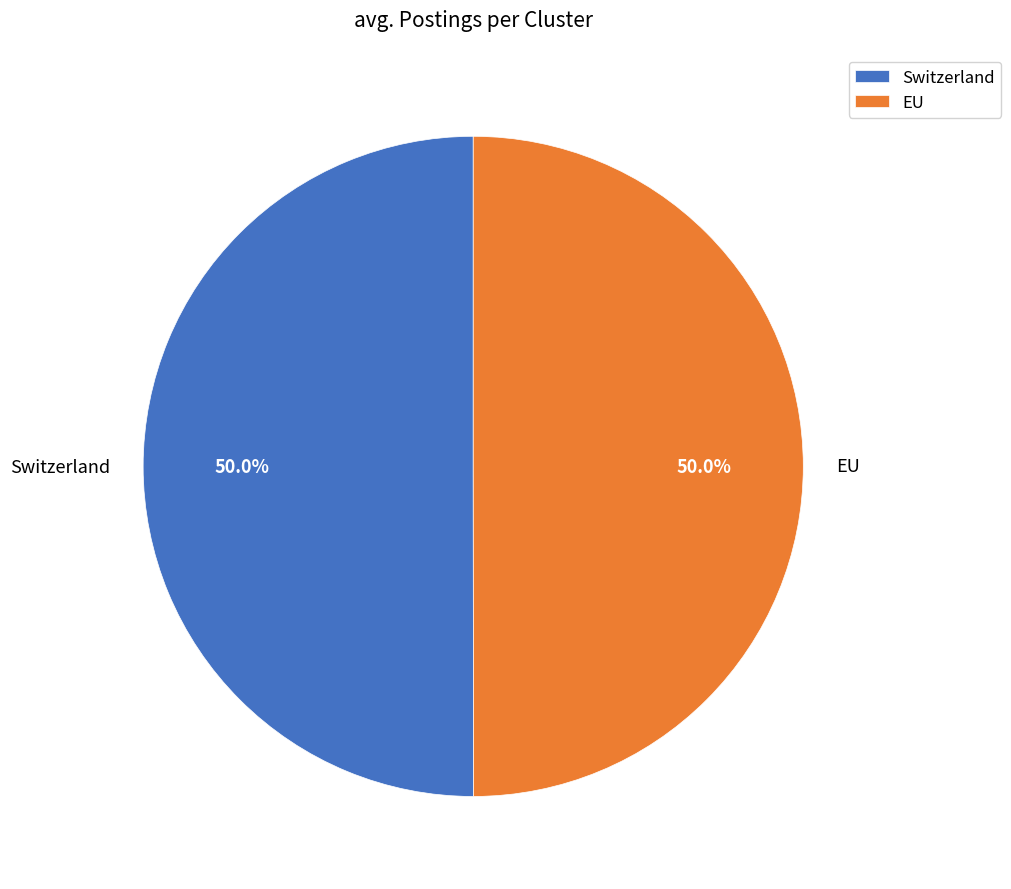

What is the total percentage of Switzerland and EU?

100.0%